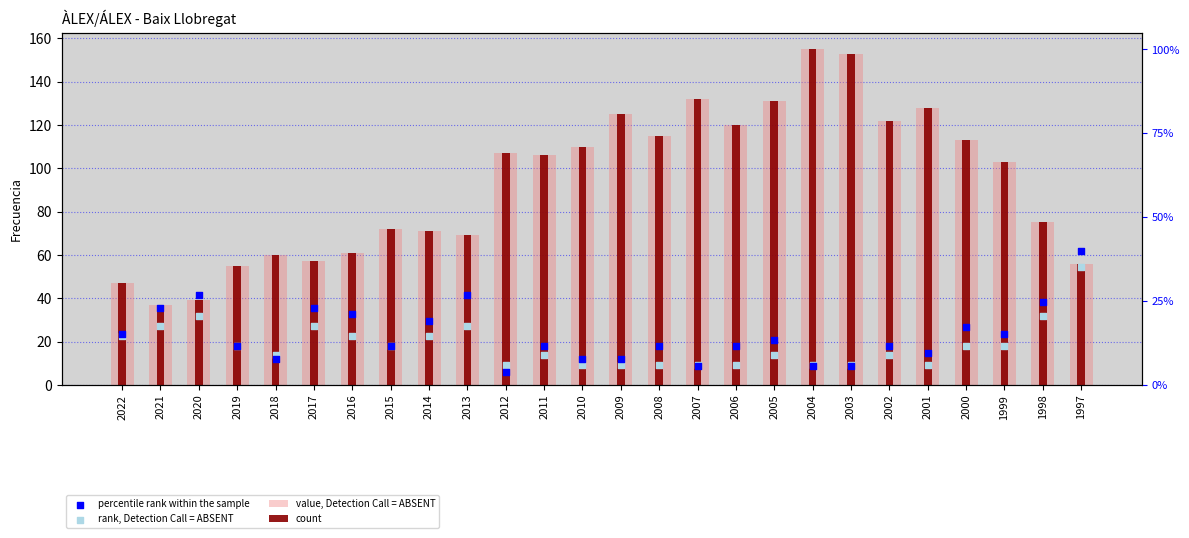

What are all the series names shown in the legend?

value, Detection Call = ABSENT, count, percentile rank within the sample, rank, Detection Call = ABSENT